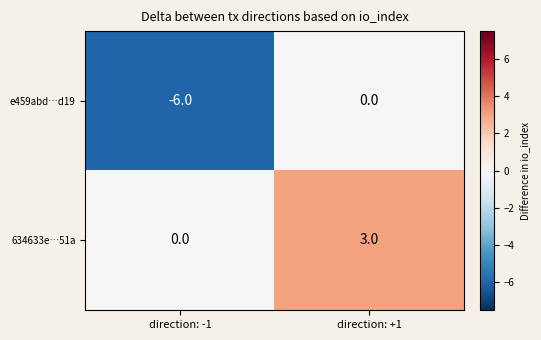

The value of 634633e…51a at direction: +1 is 3. True or false?

True